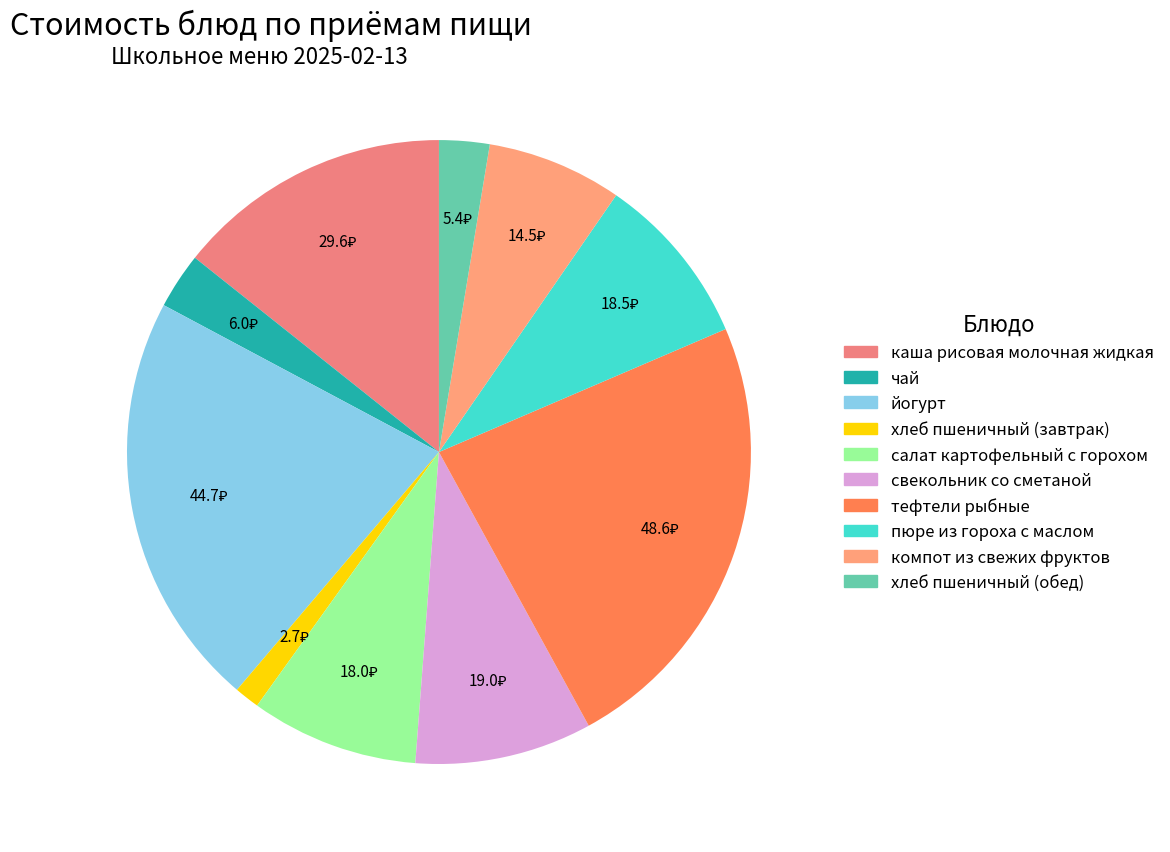

Which category has the smallest portion of the pie?

хлеб пшеничный (завтрак)